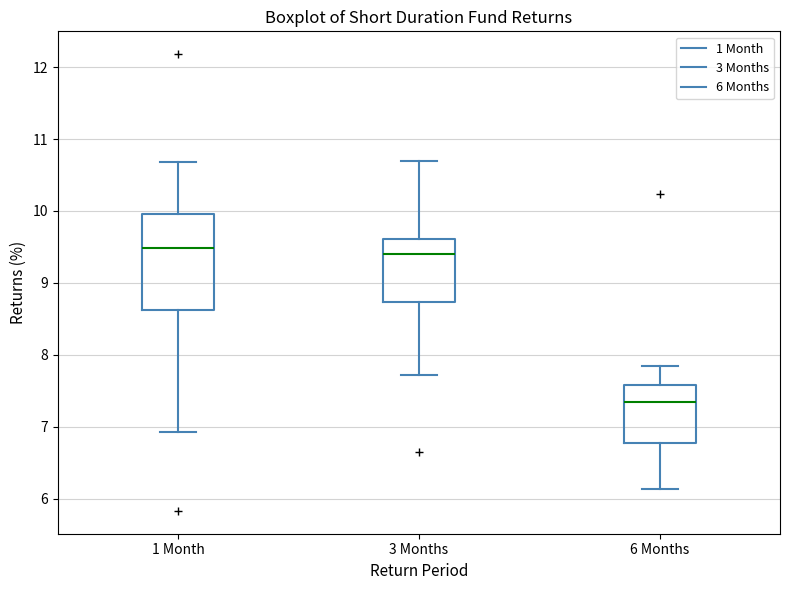

Comparing the boxes themselves (not the whiskers), which one is the tallest?

1 Month